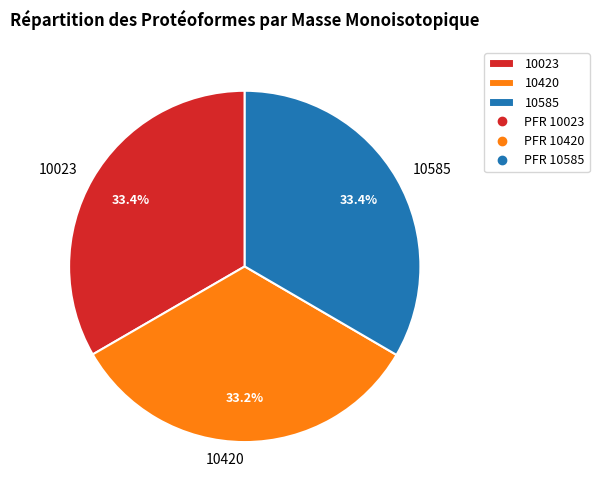

What is the ratio of the value at 10585 to the value at 10023?

1.0